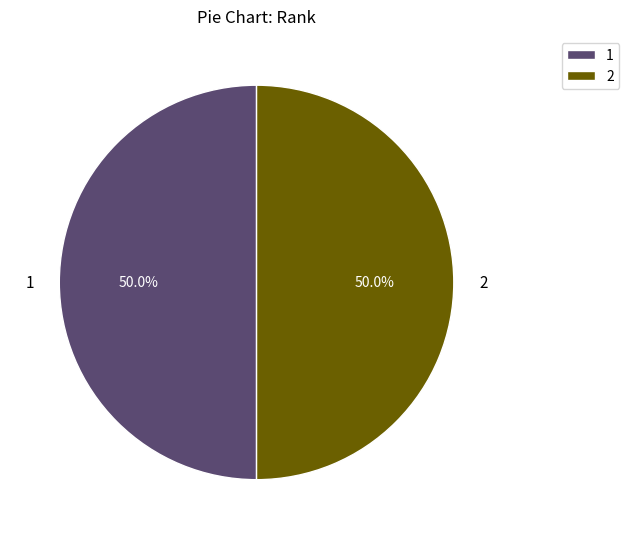

Approximately how many times larger is the value at 1 compared to 2?

1.0